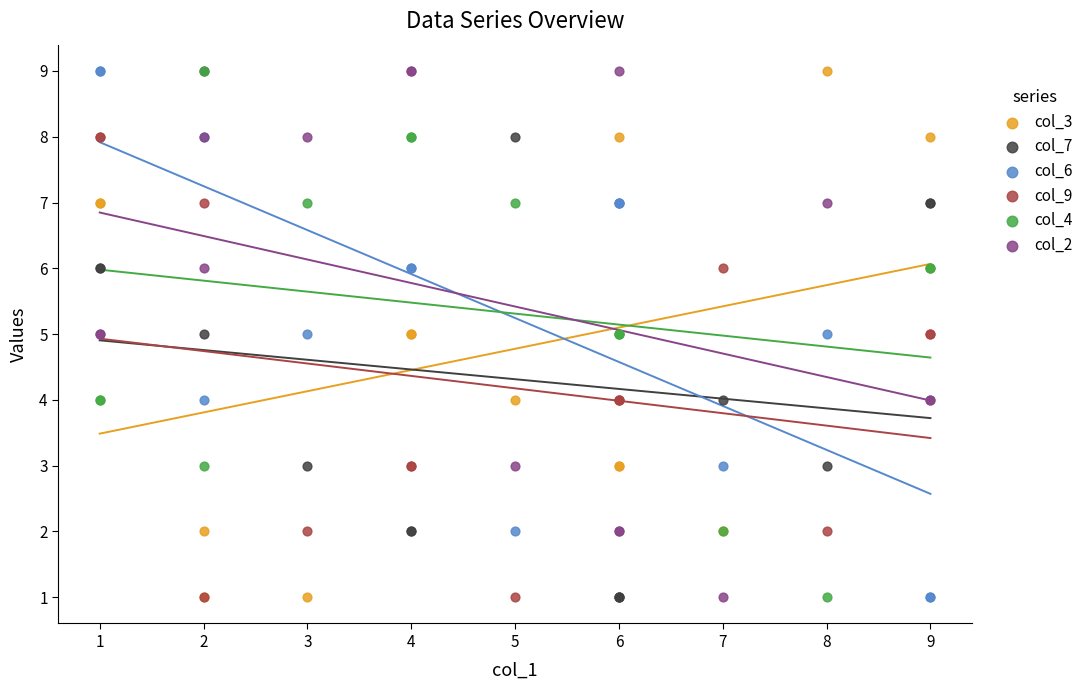

What are all the series names shown in the legend?

col_3, col_7, col_6, col_9, col_4, col_2